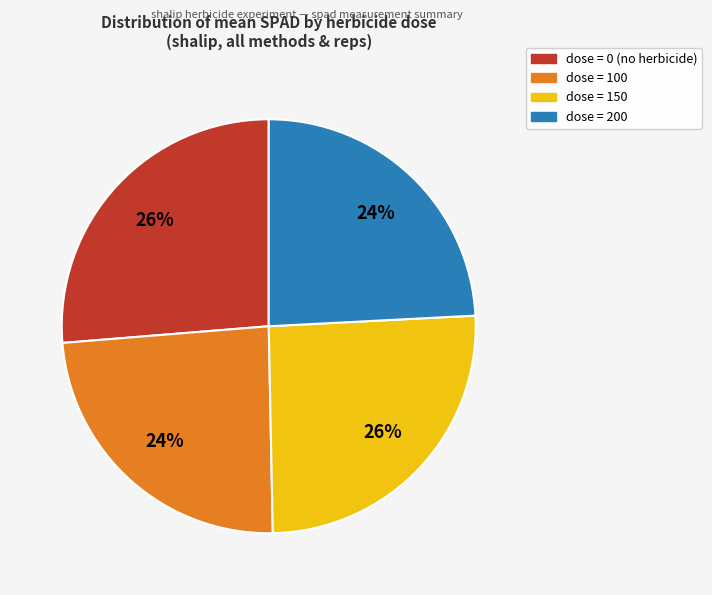

Is there any slice that represents more than half of the pie?

No